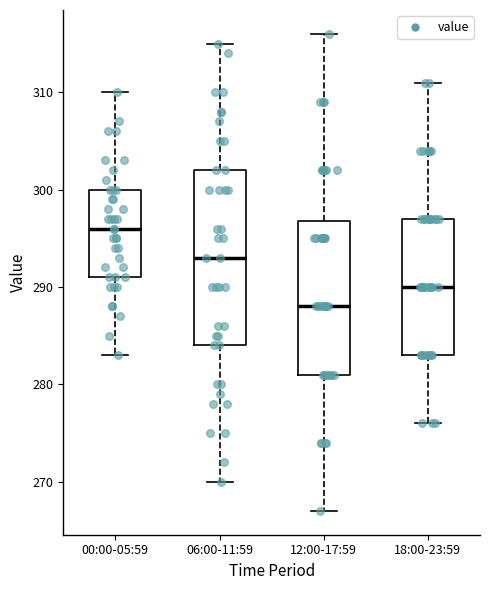

Reading left to right, transcribe this box plot: for each box, give where its median line is, the range the box spans, and where its two whiskers end, as read against the y-axis. The values are not printed on the chart, so give them approximately, as read against the axis.

00:00-05:59: median 296, box 291 to 300, whiskers 283 to 310
06:00-11:59: median 293, box 284 to 302, whiskers 270 to 315
12:00-17:59: median 288, box 281 to 297, whiskers 267 to 316
18:00-23:59: median 290, box 283 to 297, whiskers 276 to 311